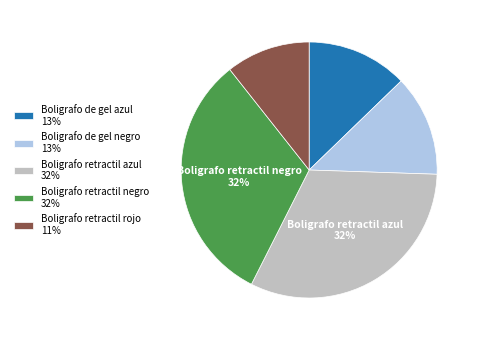

To the nearest percent, what is the average slice percentage?

20%